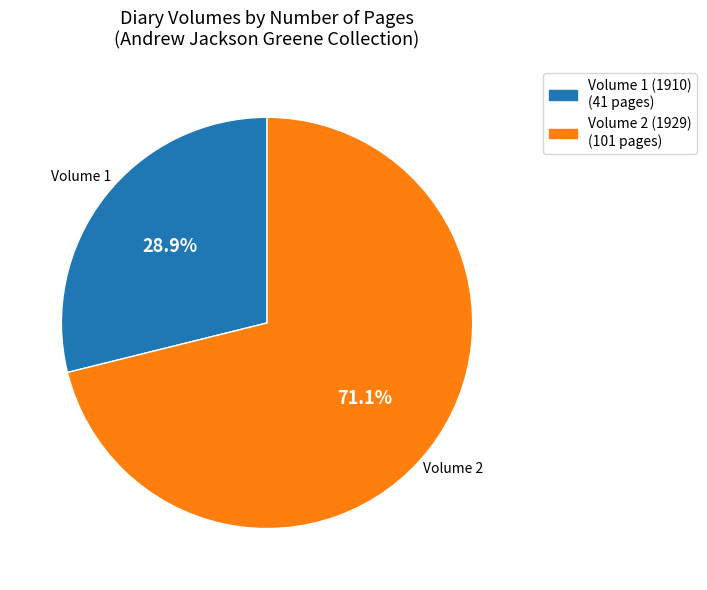

What percentage is NOT represented by Volume 2 (1929)?

28.9%